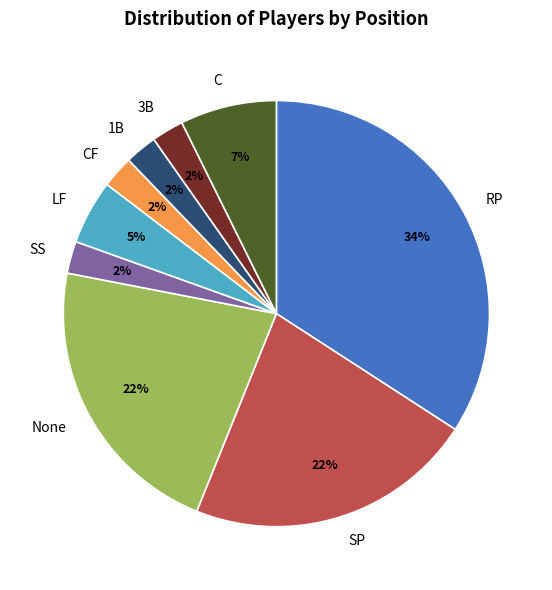

To the nearest percent, what is the combined percentage of SP and SS?

24%